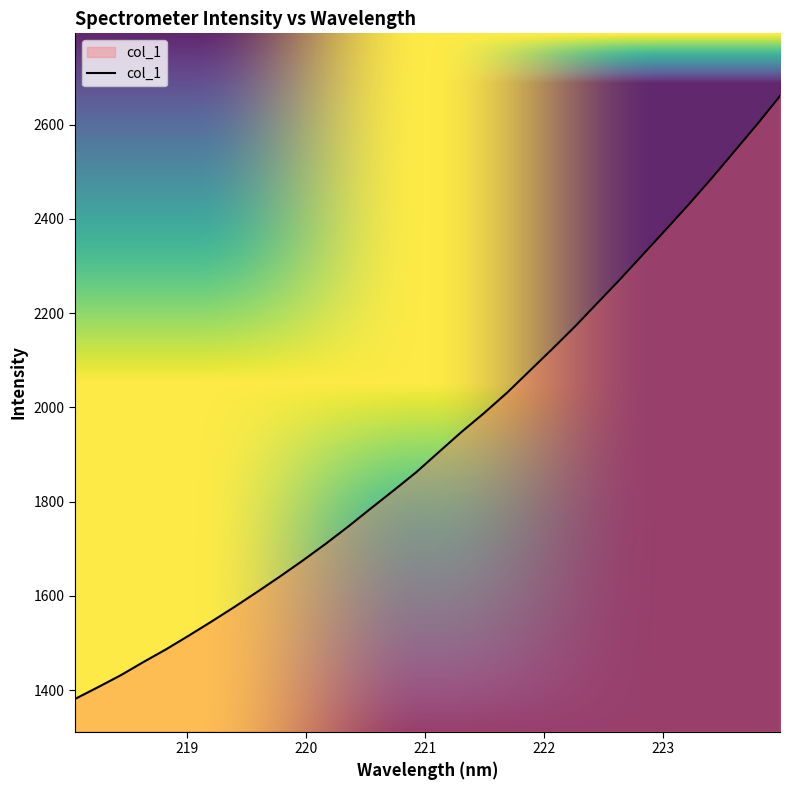

What is the minimum value shown in the chart?

1381.0